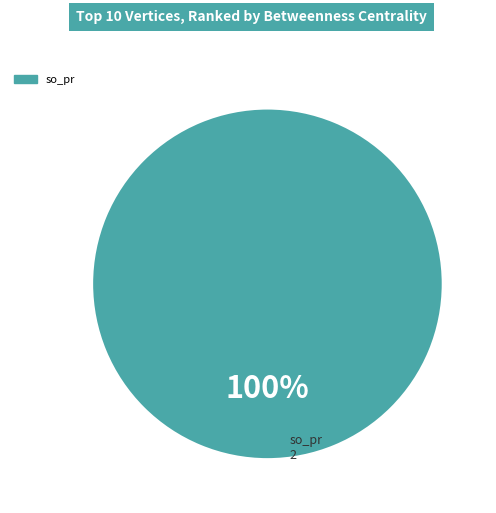

Does any single category account for the majority?

Yes